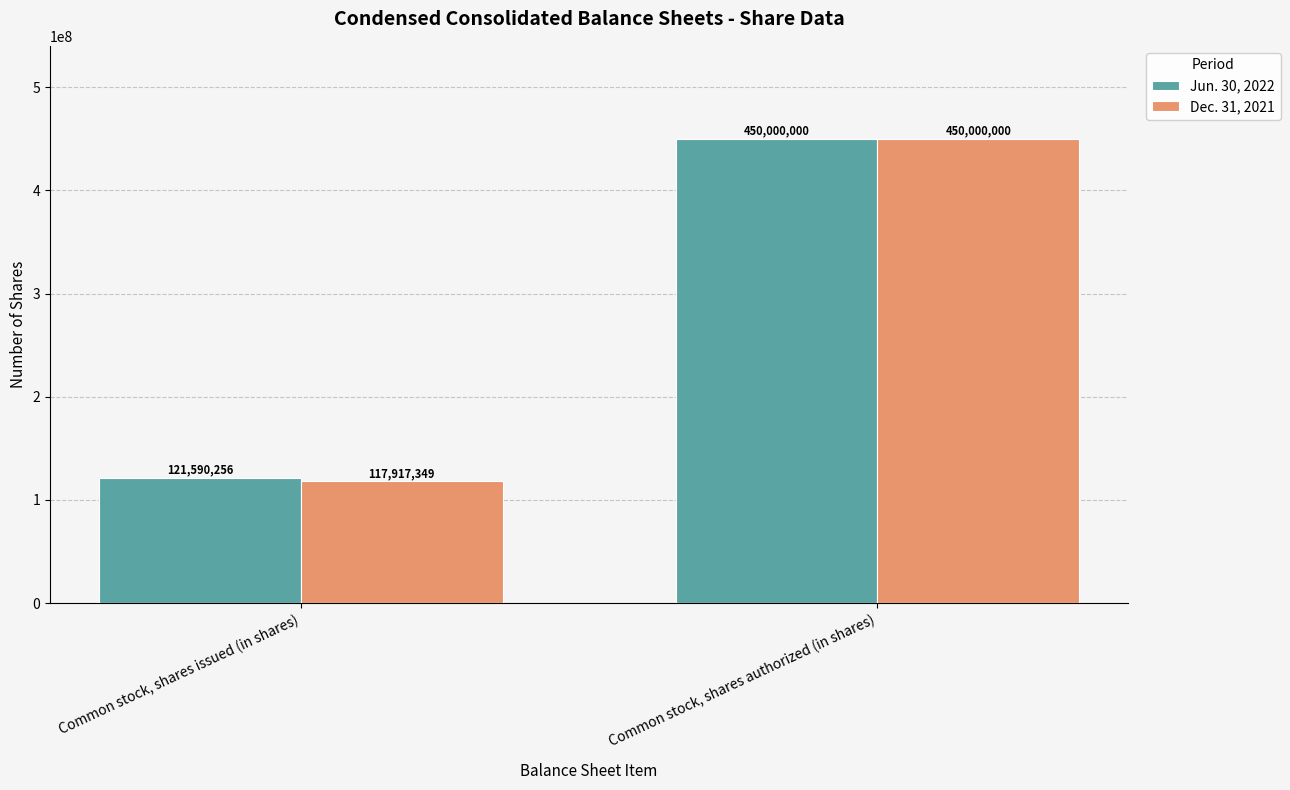

What is the value of the Dec. 31, 2021 bar at the 1st from the left?

117917349